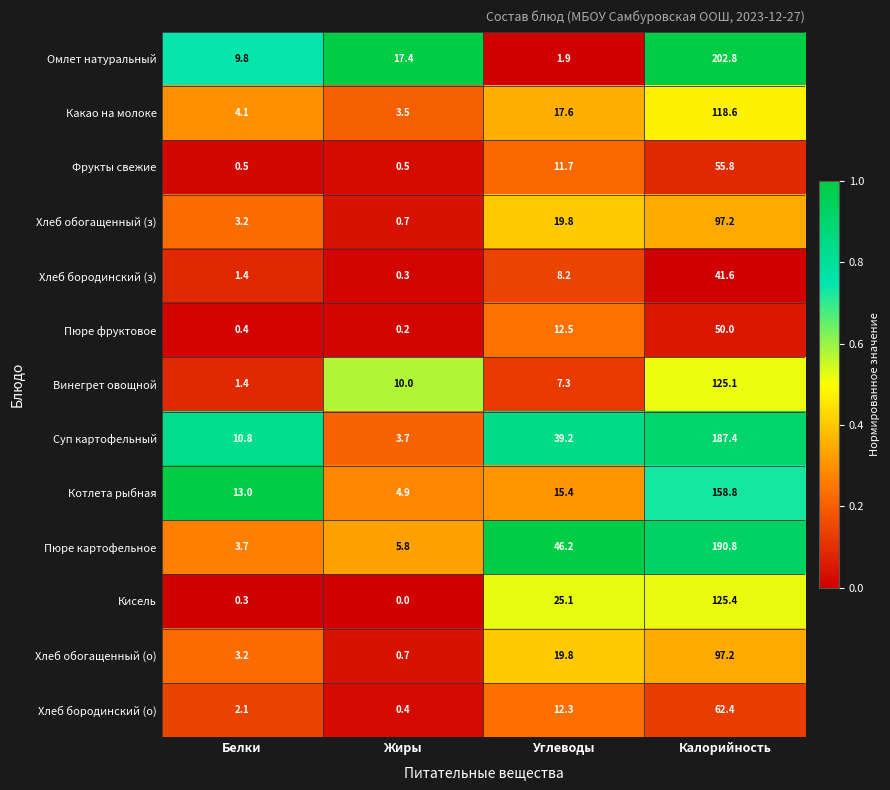

How many series are shown in this chart?

13